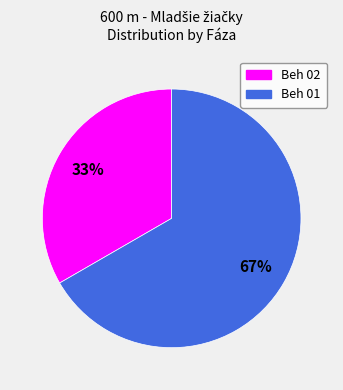

How many slices are in this pie chart?

2